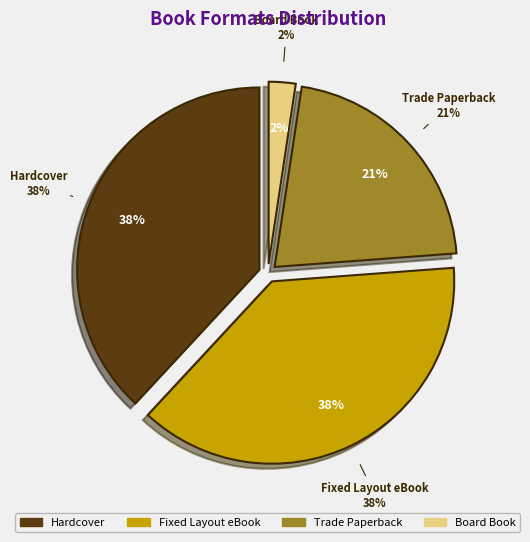

What percentage is the Fixed Layout eBook slice, to the nearest percent?

38%